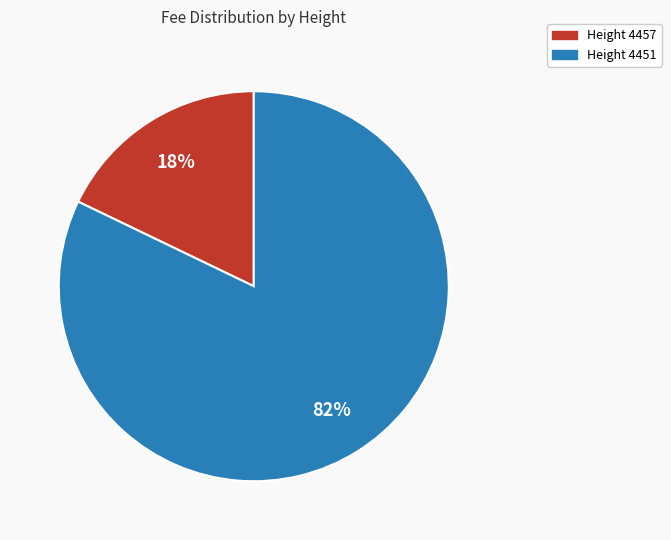

Does any single category account for the majority?

Yes